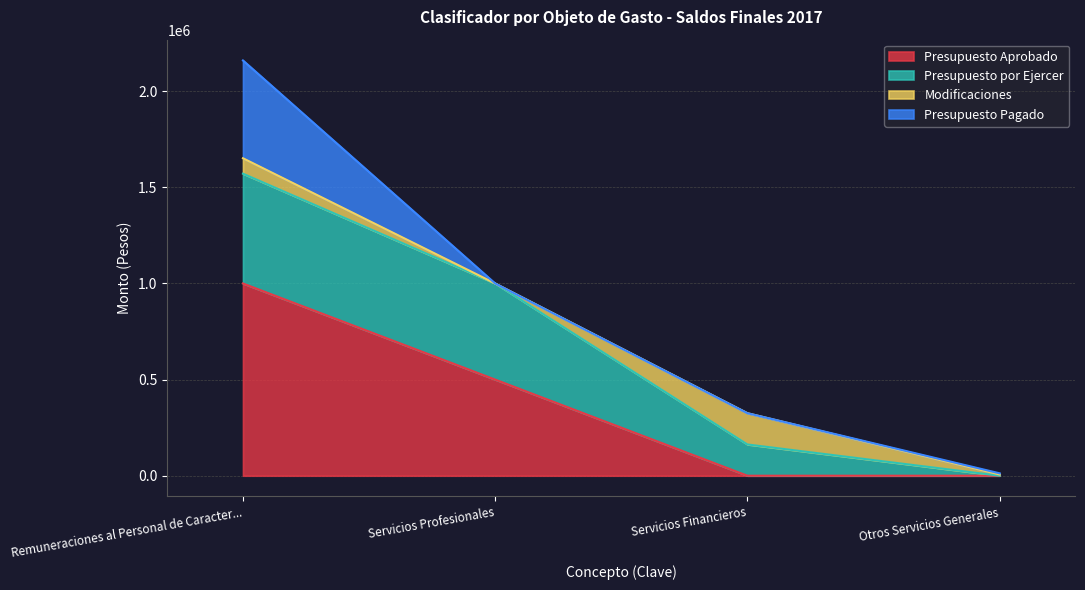

What is the total value across all series at Remuneraciones al Personal de Caracter...?

2160185.7